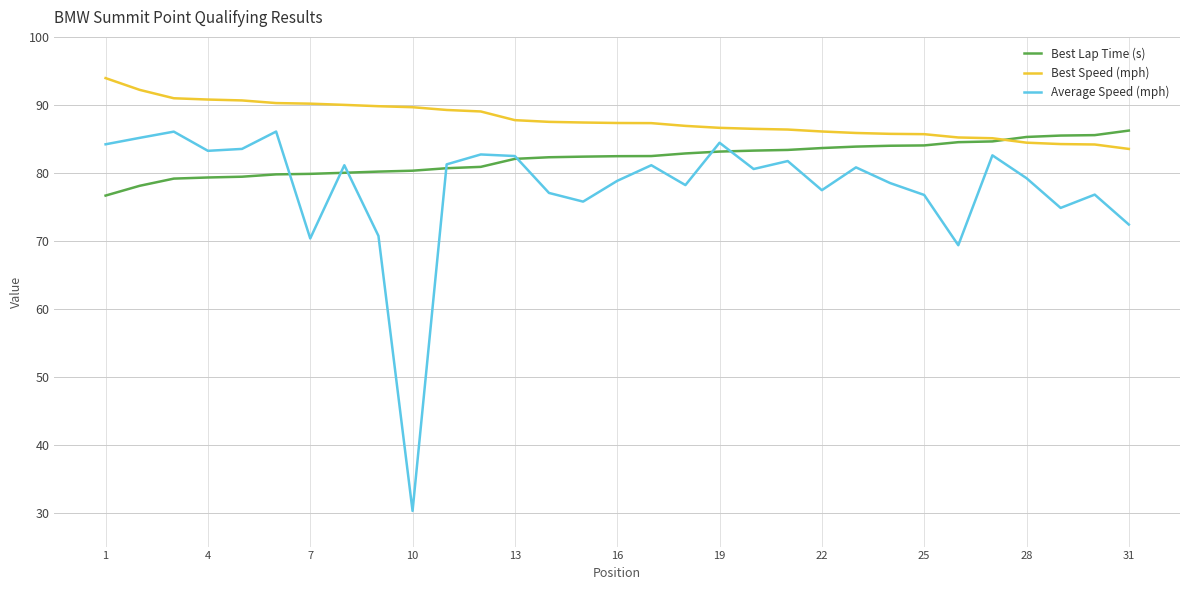

True or false: Best Speed (mph) and Average Speed (mph) intersect in this chart.

False